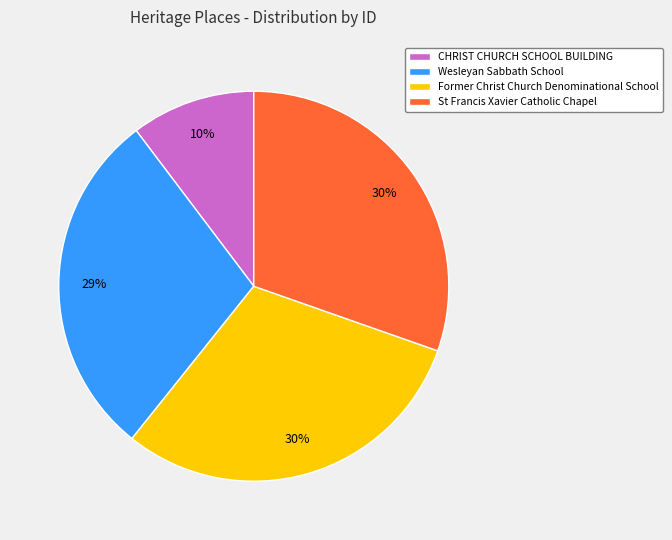

To the nearest percent, what is the difference between the St Francis Xavier Catholic Chapel and CHRIST CHURCH SCHOOL BUILDING slice percentages?

20%